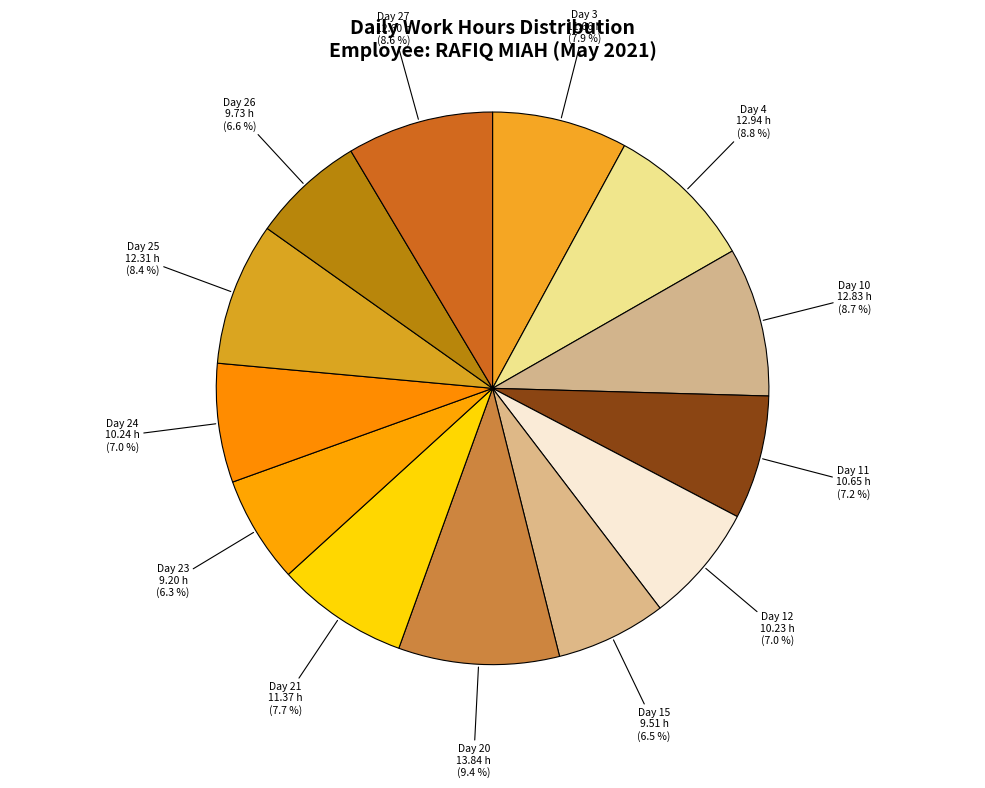

What is the largest slice in the pie chart?

Day 20